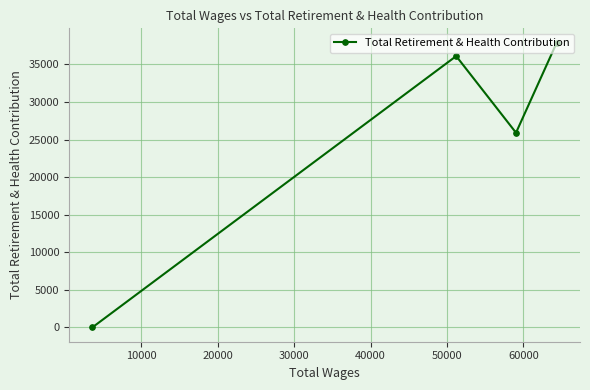

How many interior local valleys (lower than both neighbors) does the data have?

1